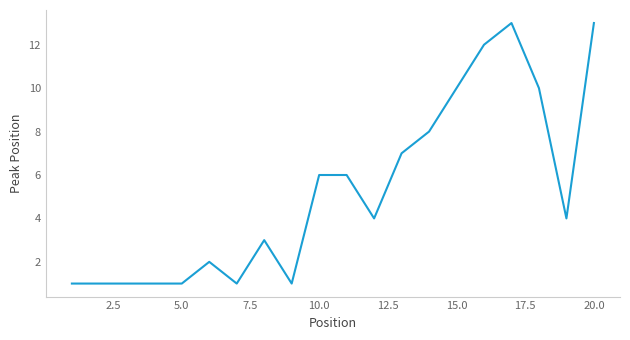

What is the greatest value displayed?

13